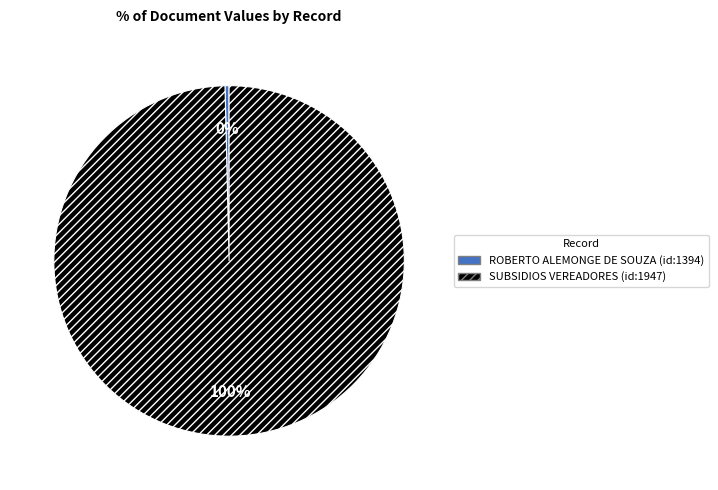

Count the number of slices in the pie.

2